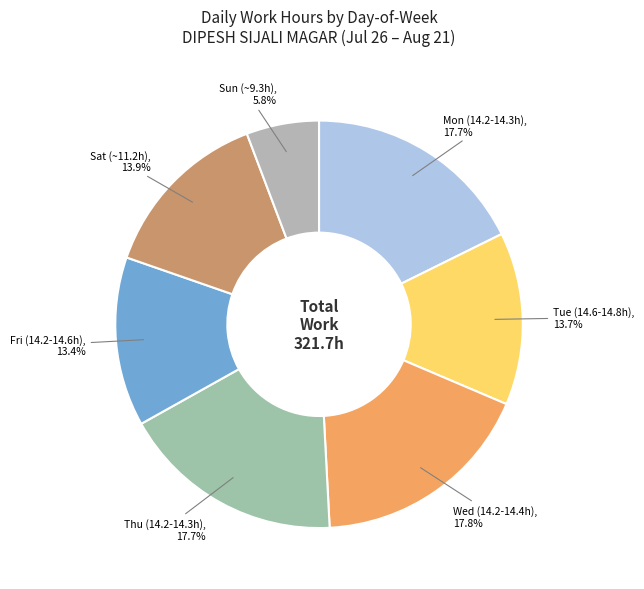

Between Sun (~9.3h) and Wed (14.2-14.4h), which is larger?

Wed (14.2-14.4h)